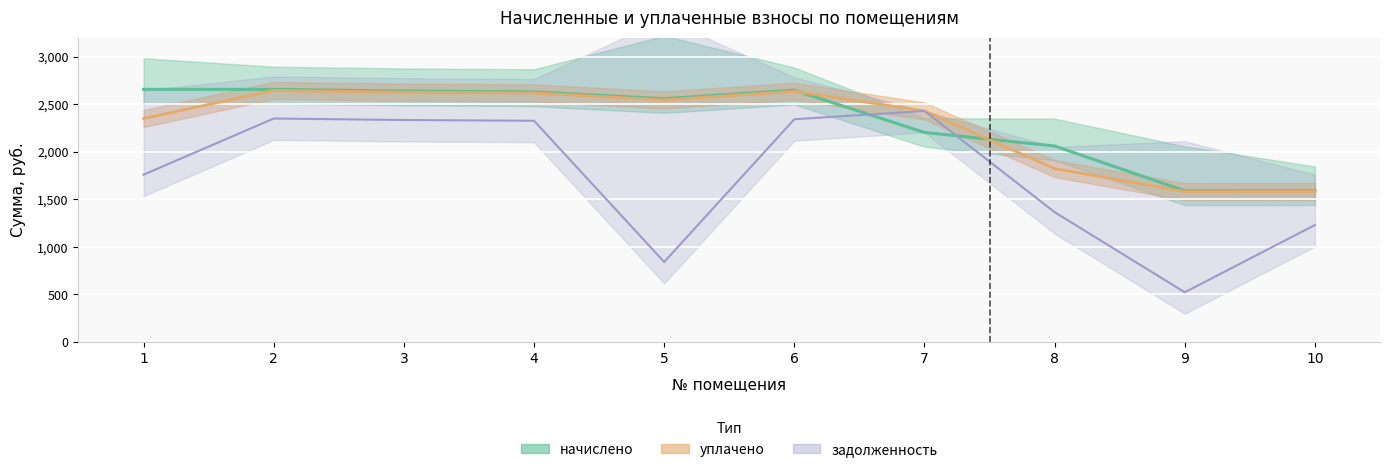

Which has a higher value, 1 or 8?

1